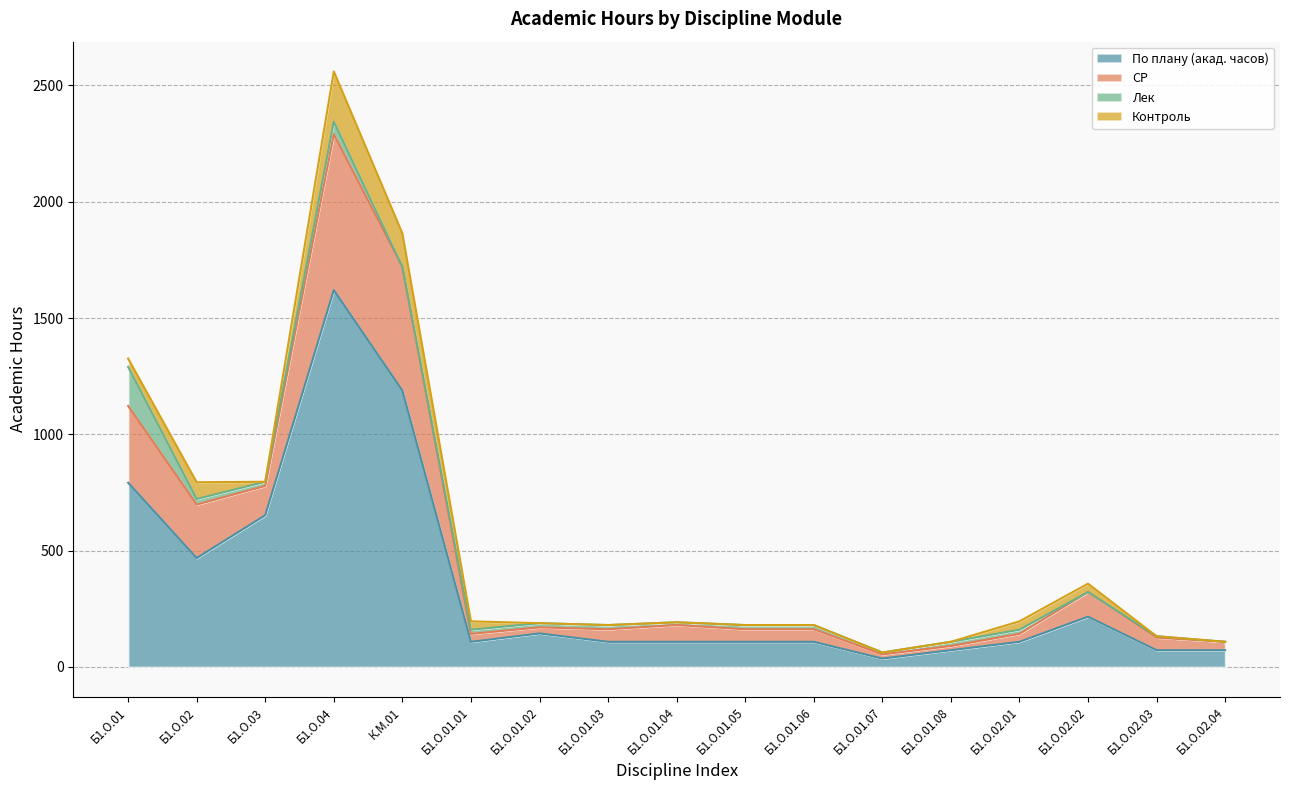

At which category is the sum across all series the highest?

Б1.О.04